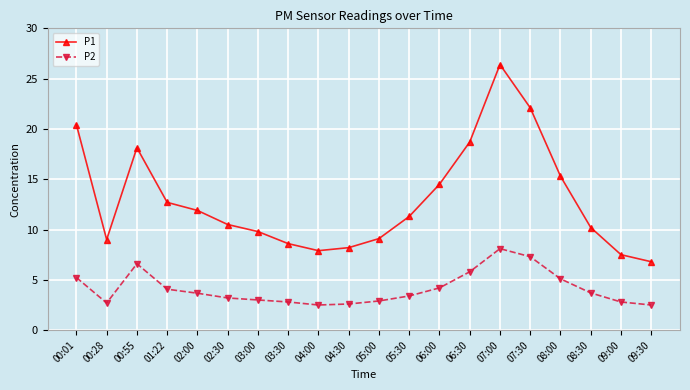

True or false: P1 and P2 cross at least once.

False